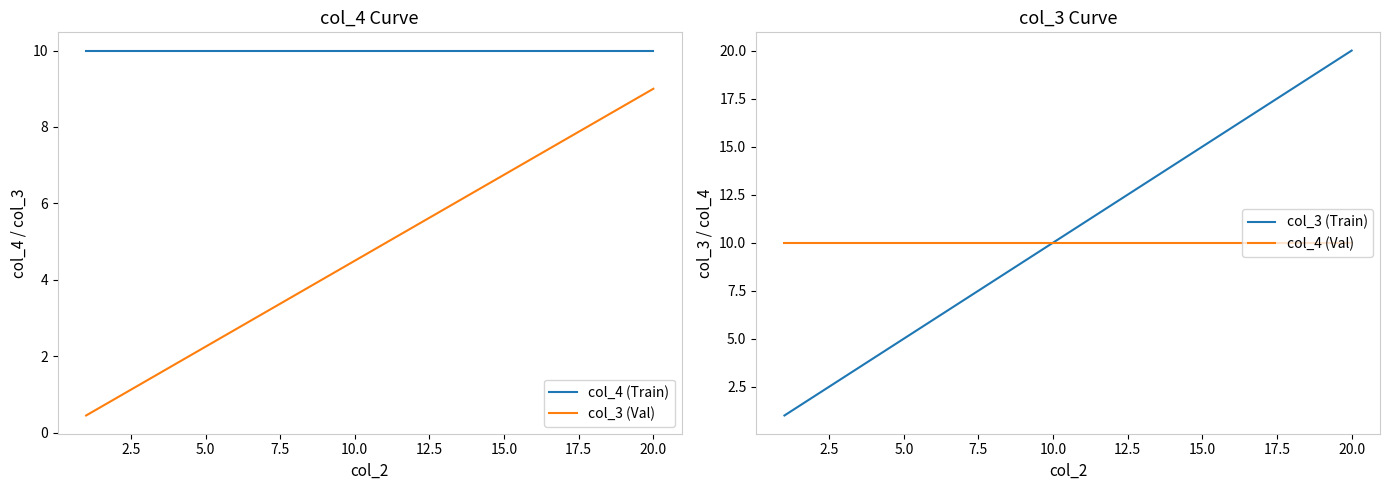

Is this an area chart (filled region under the line)?

No